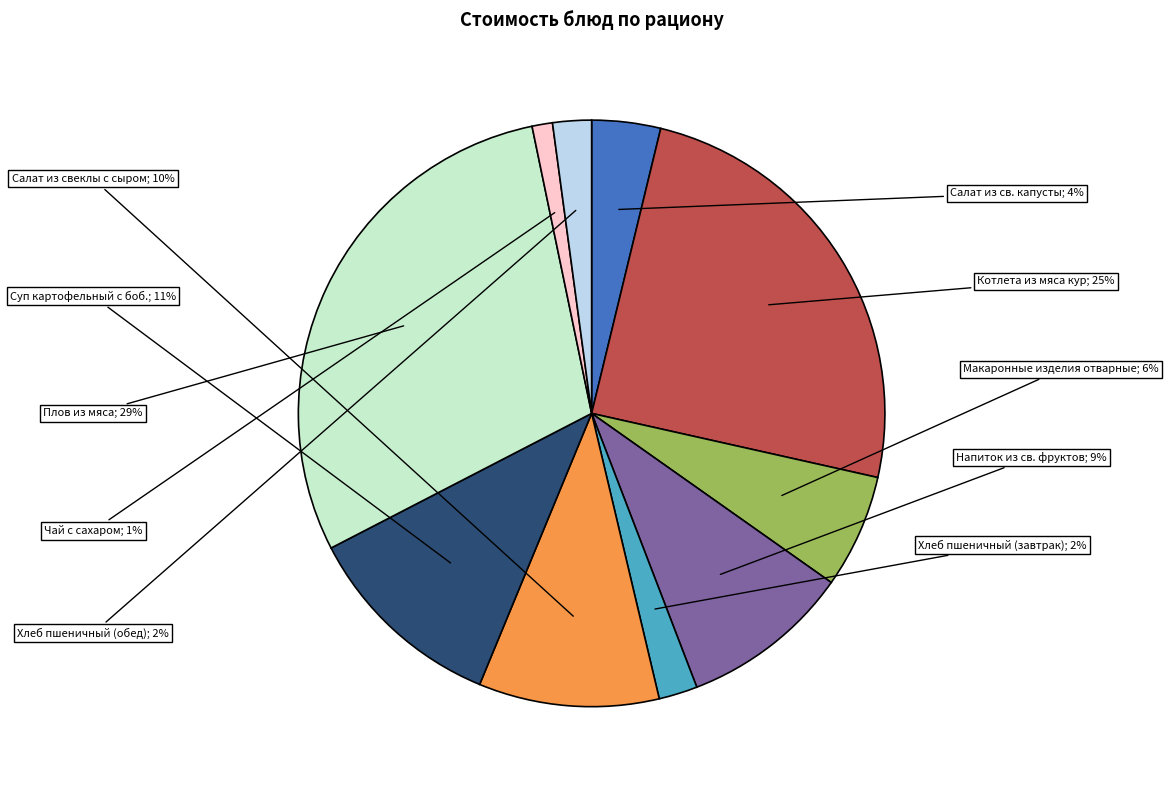

To the nearest percent, what is the difference between the largest and smallest slice percentages?

28%